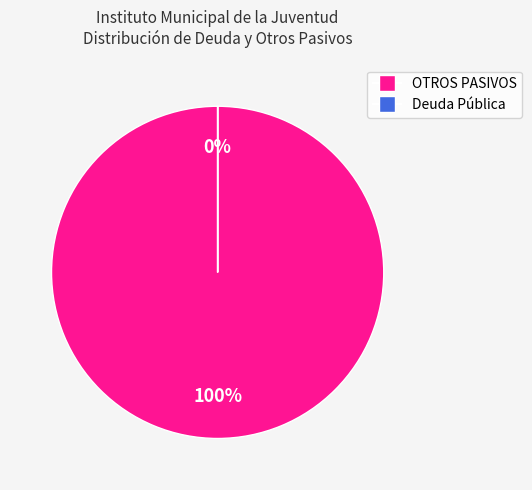

Which slice is the largest?

OTROS PASIVOS